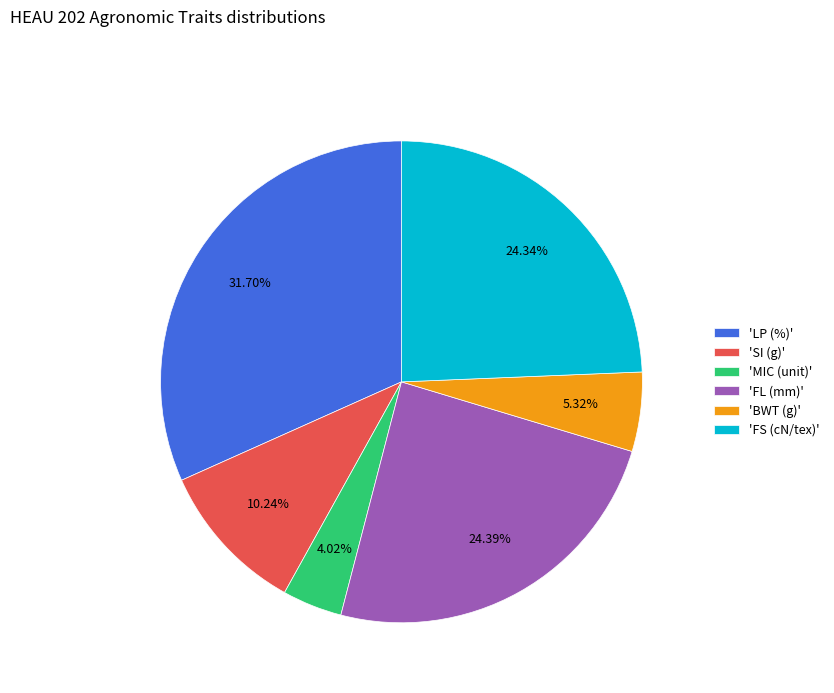

Count the number of slices in the pie.

6